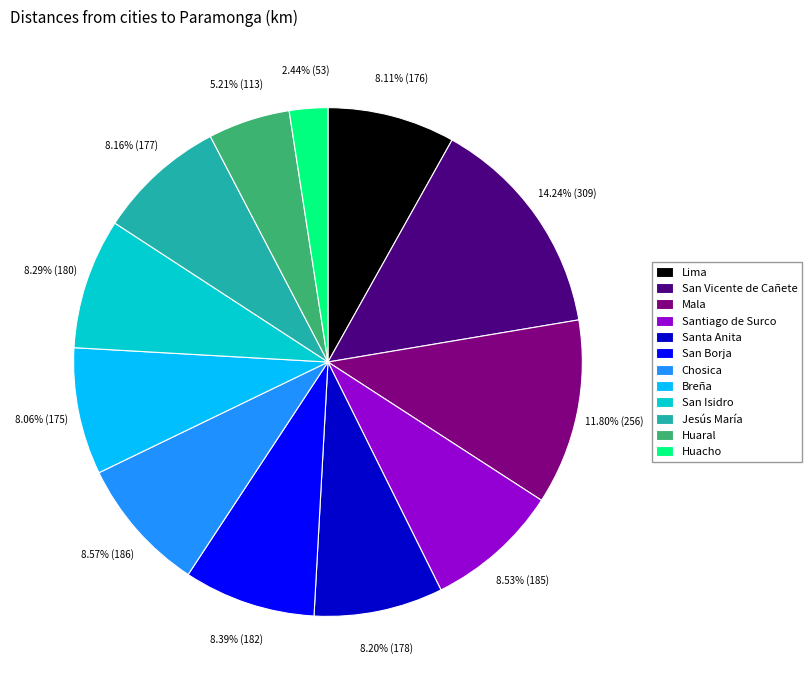

What is the smallest slice in the pie chart?

Huacho